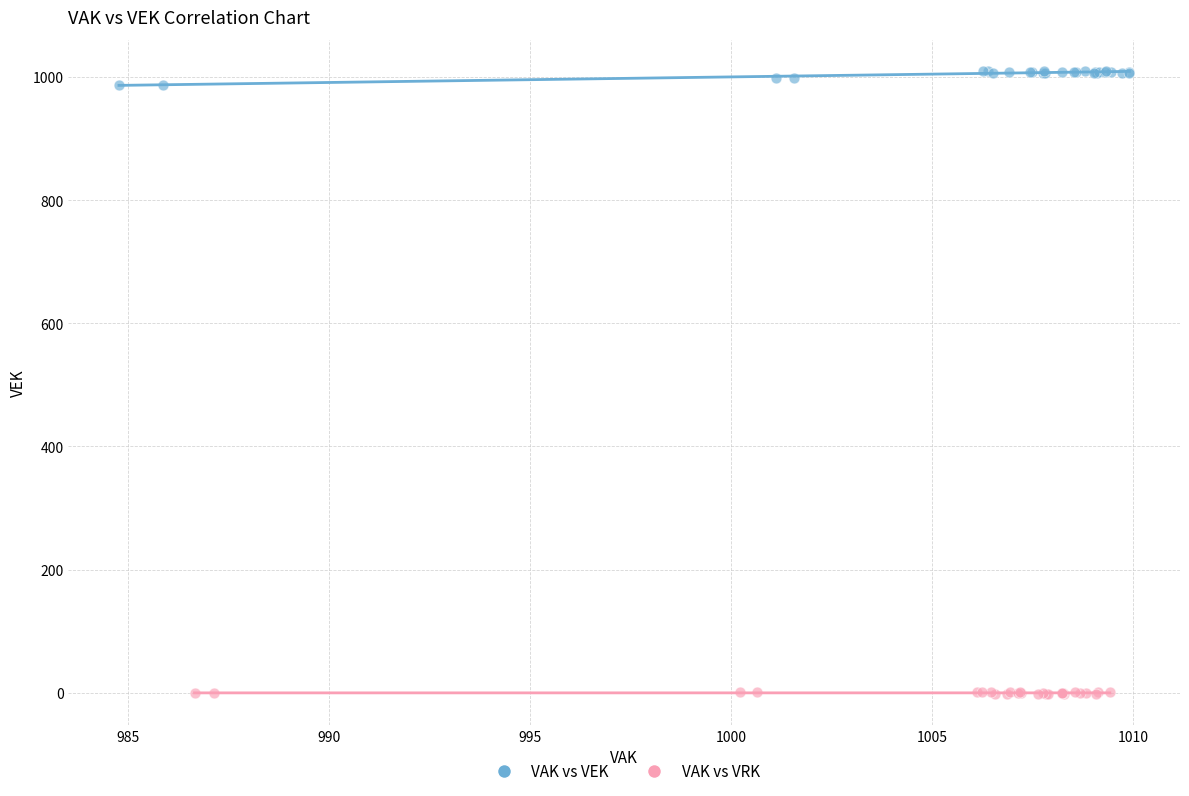

Which series contains the lowest Y value?

VAK vs VRK